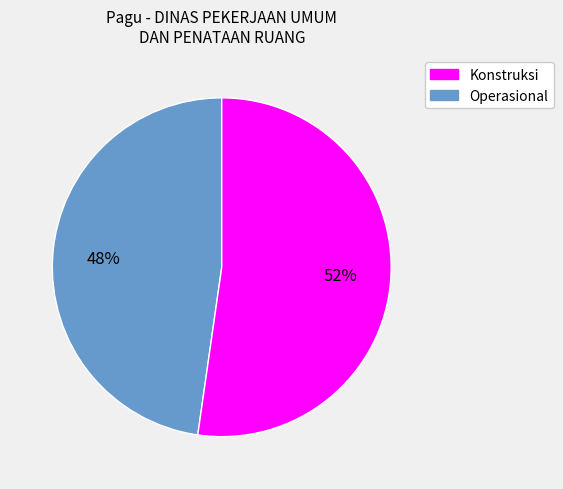

Count the number of slices in the pie.

2